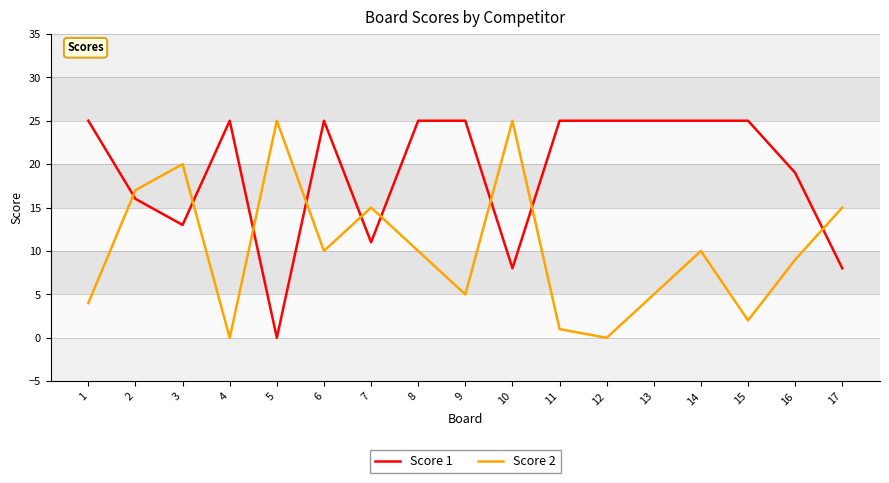

Is the value of Score 1 at 5 greater than the value of Score 2 at 13?

No